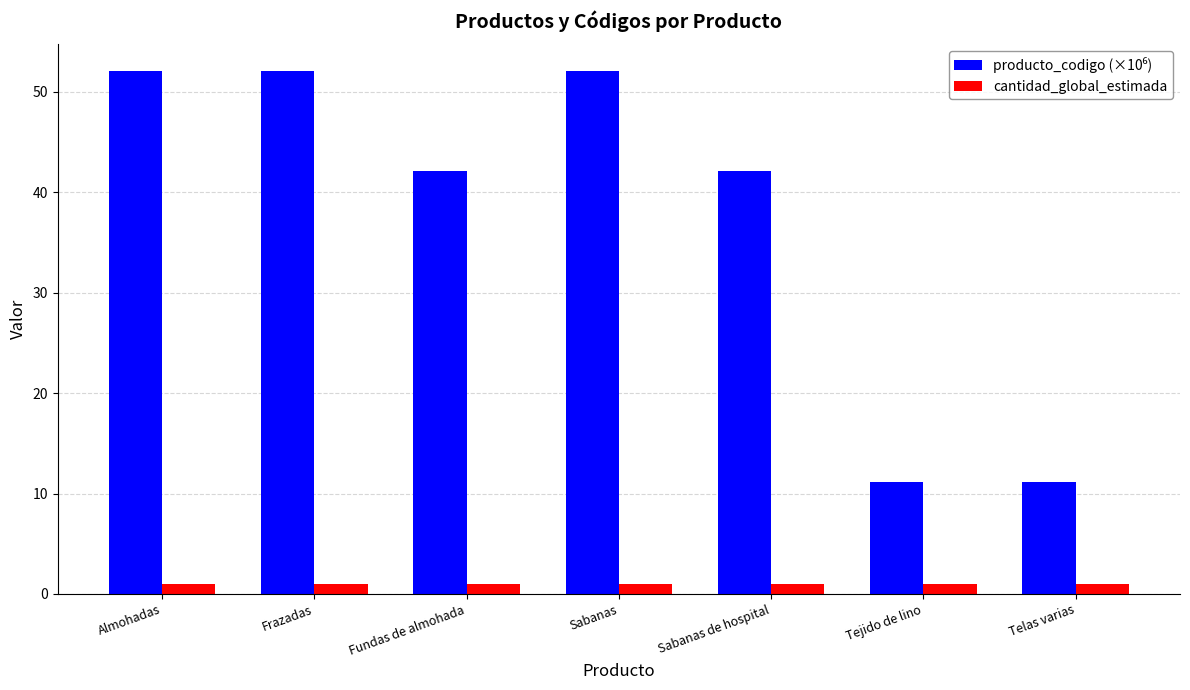

Are the bars grouped side by side (vs. stacked)?

Yes